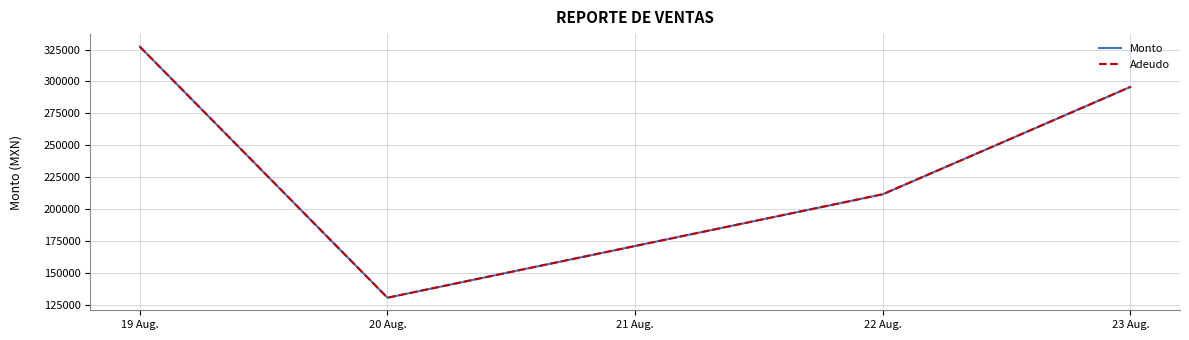

Does the chart display data point markers on the line(s)?

No